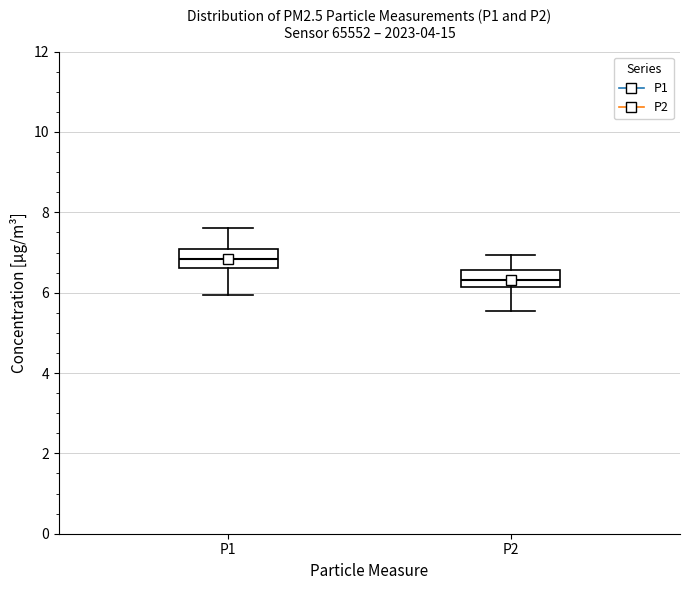

Where does the median line of the box for P2 sit on the y-axis? The values are not printed on the chart, so give them approximately, as read against the axis.

6.4